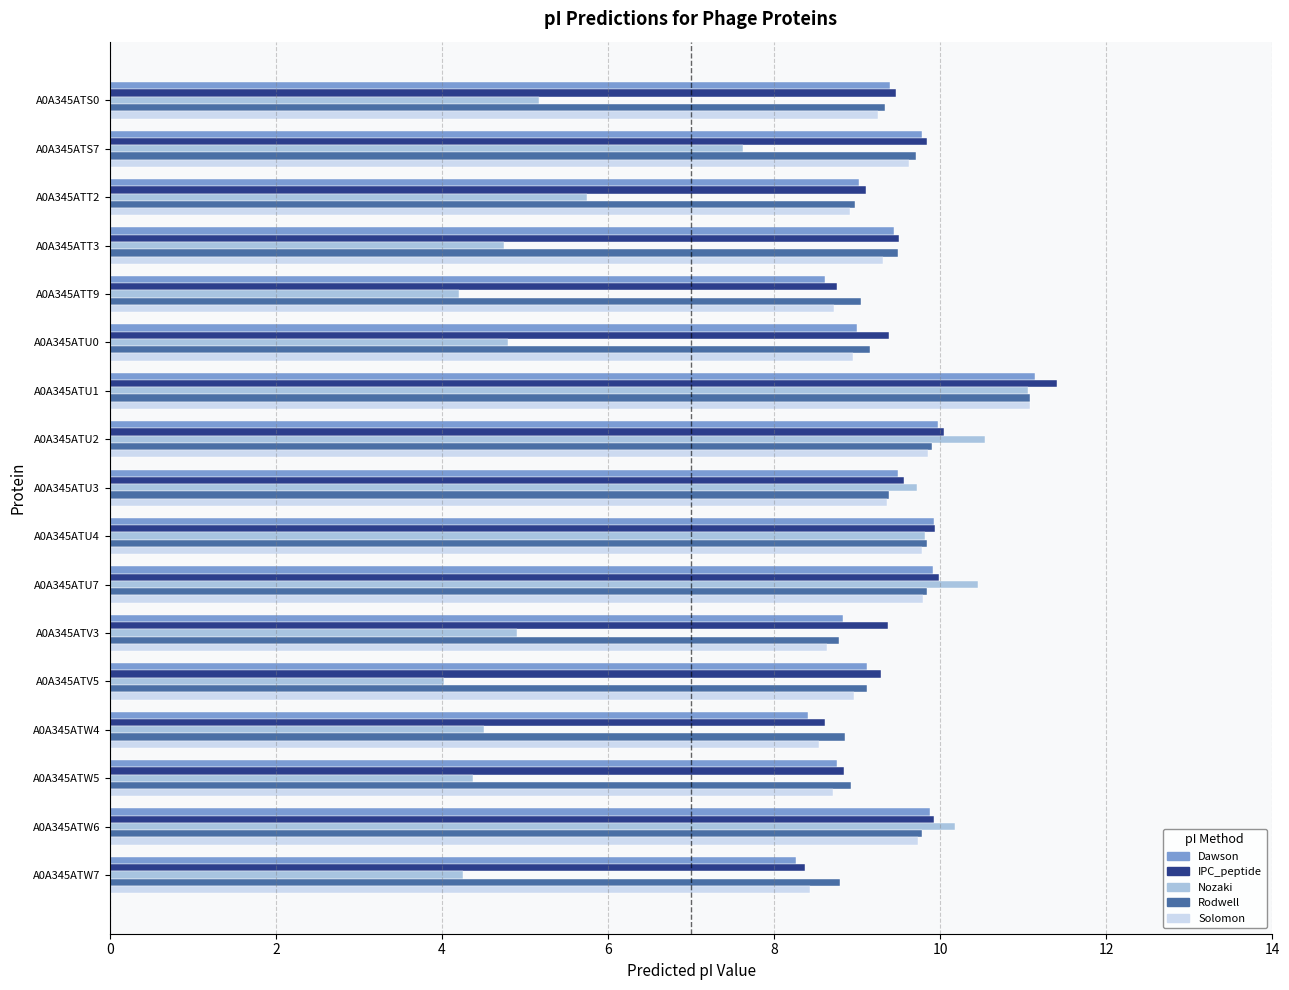

What is the minimum value for Nozaki?

4.0